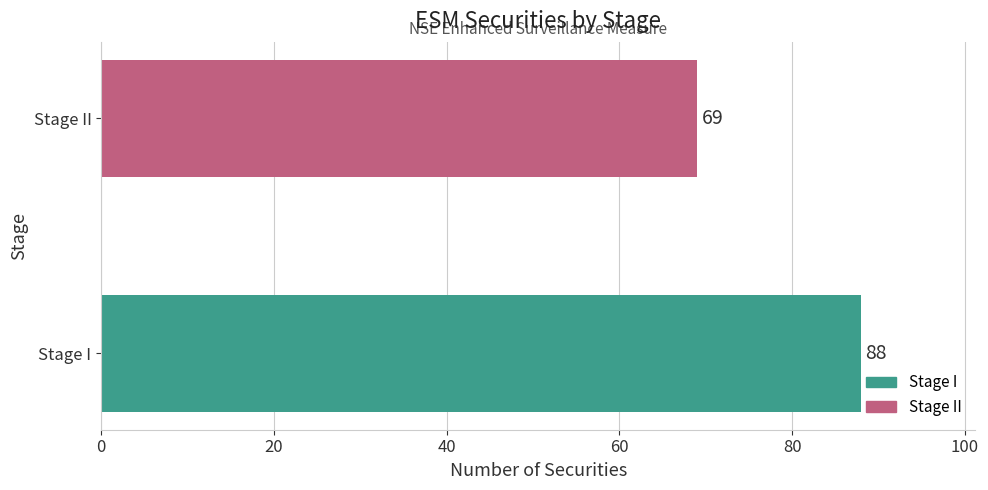

Between Stage I and Stage II, which is larger?

Stage I